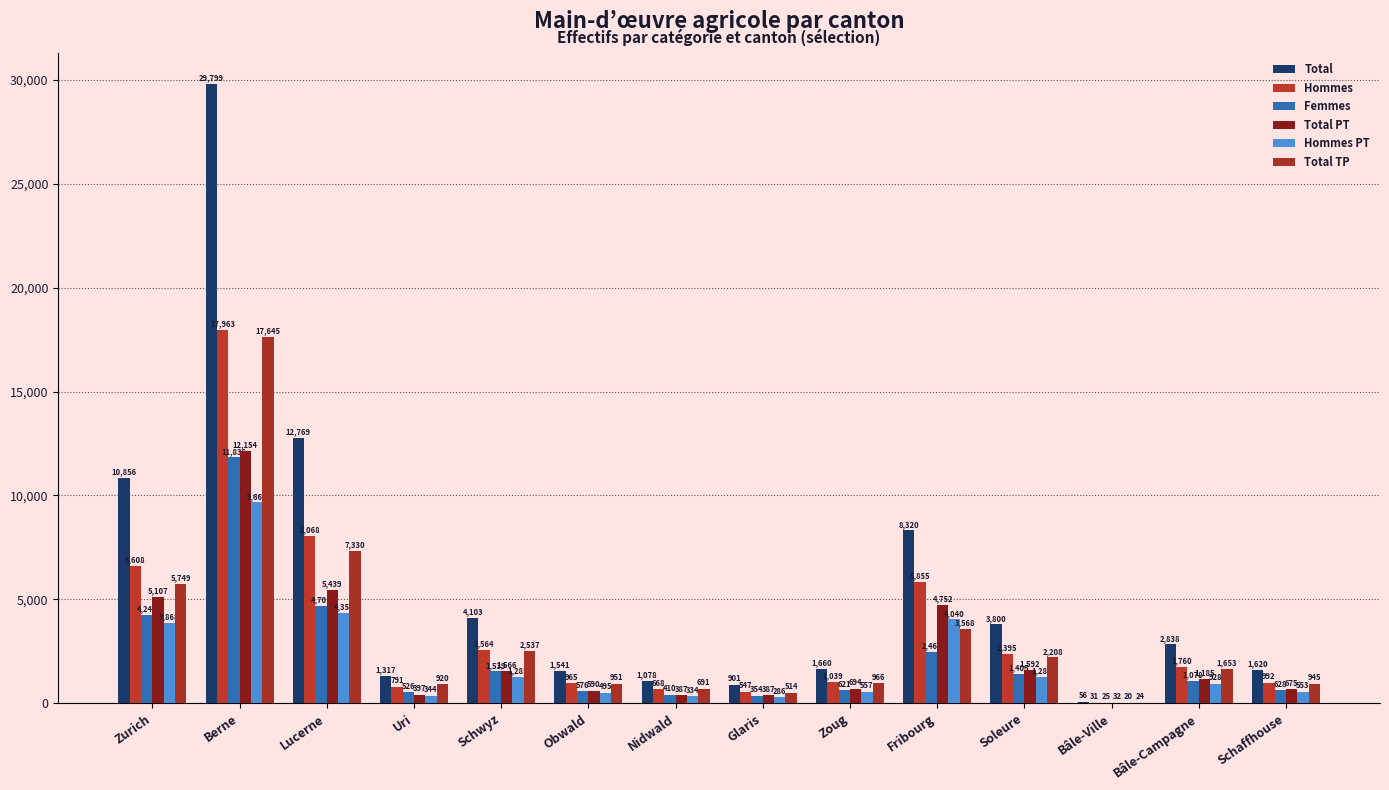

What value does the Hommes PT series have at Soleure?

1283